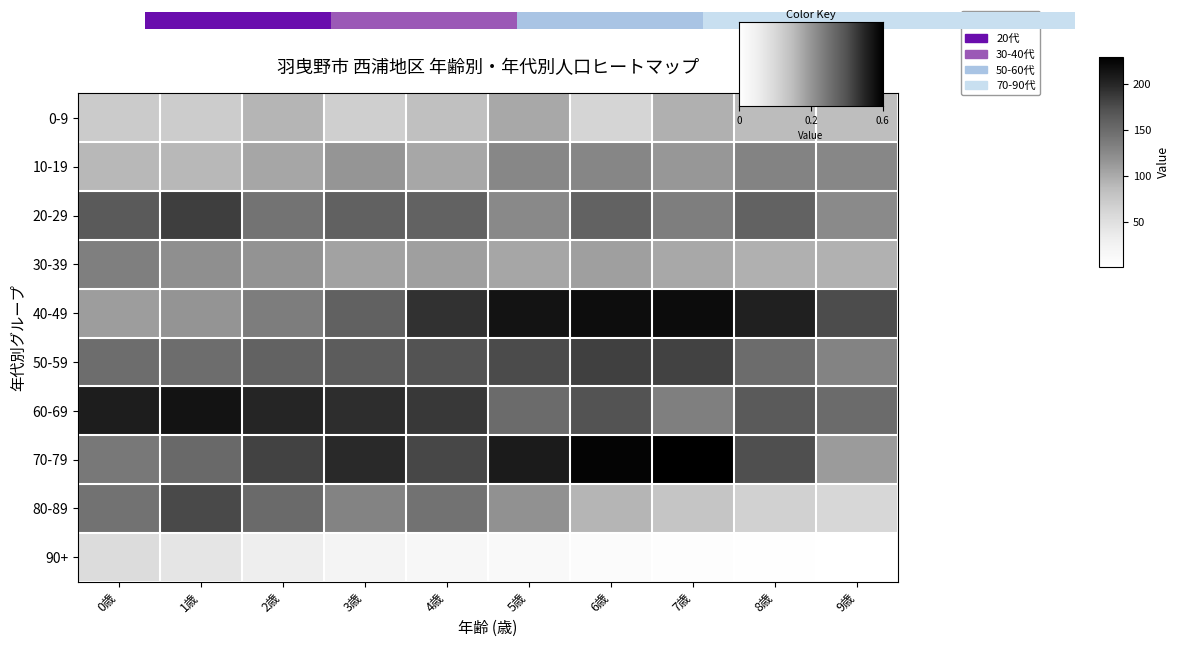

How many values in the 80-89 series are below 130?

5